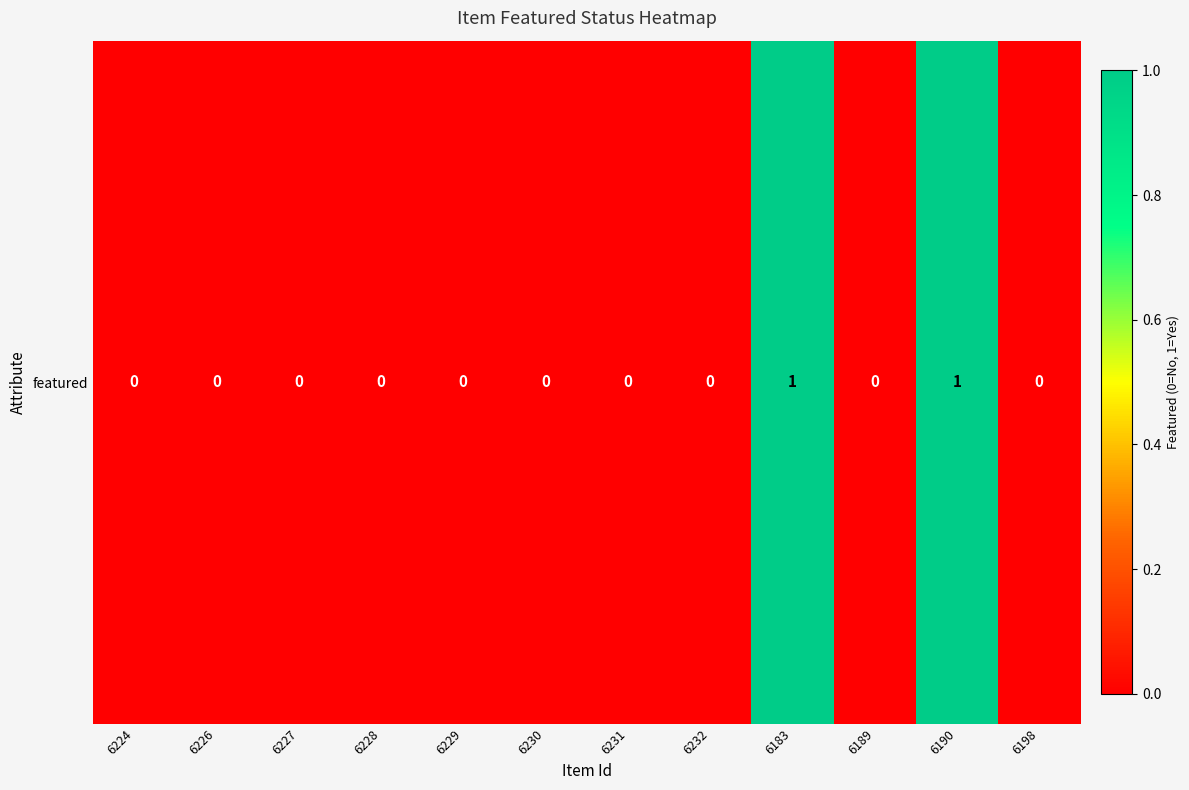

Which category has the highest value across all series?

6183